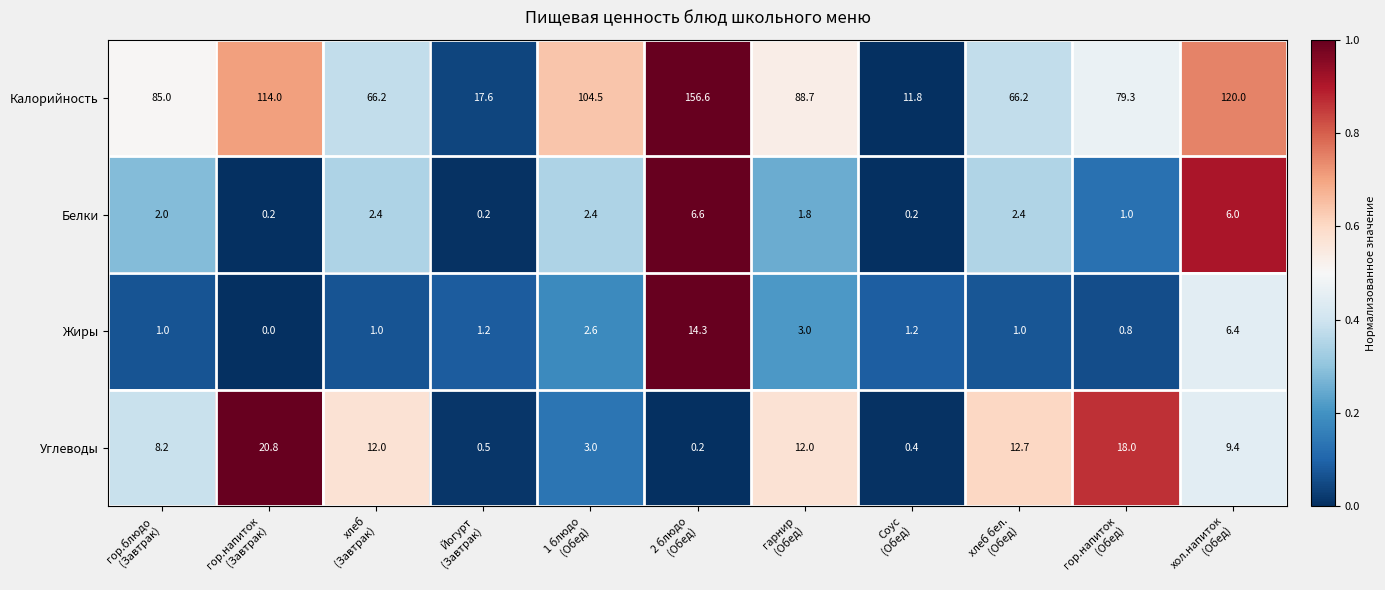

List the series in order of their peak value, lowest first.

Белки, Жиры, Углеводы, Калорийность